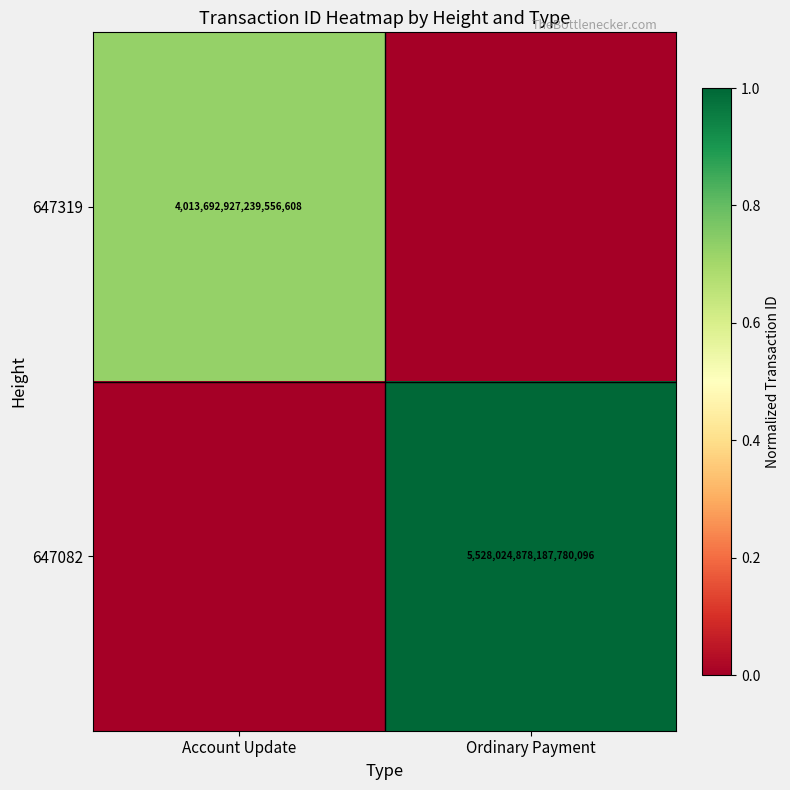

Is it true that 647319 equals 4013692927239556608 at Account Update?

True